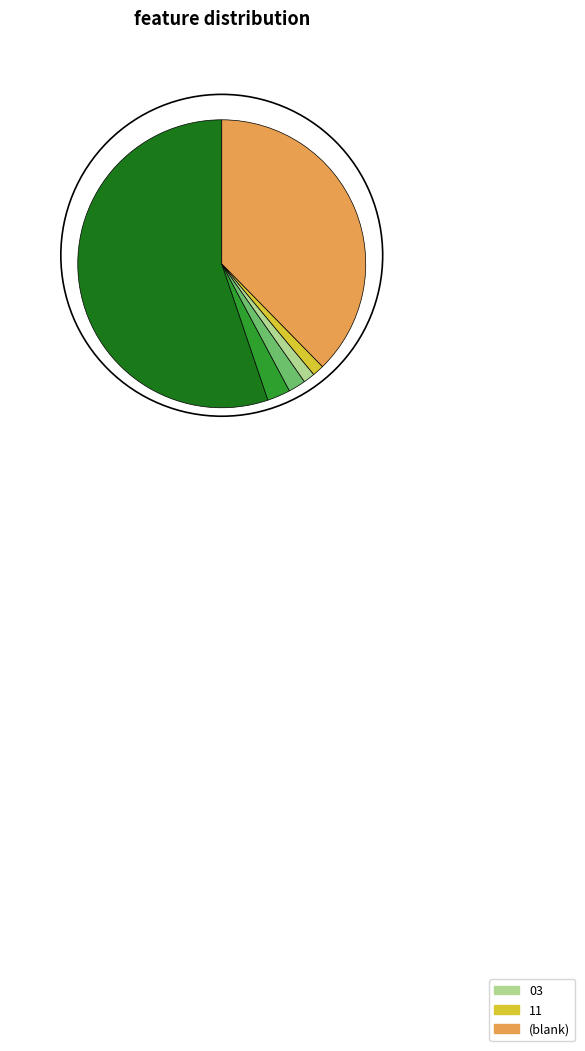

Does any single category account for the majority?

Yes